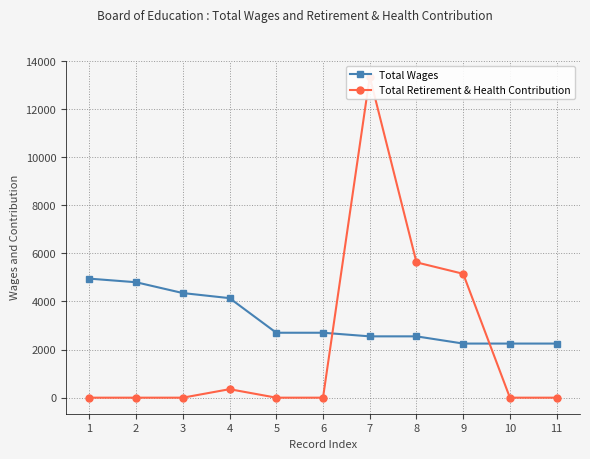

Is this an area chart (filled region under the line)?

No